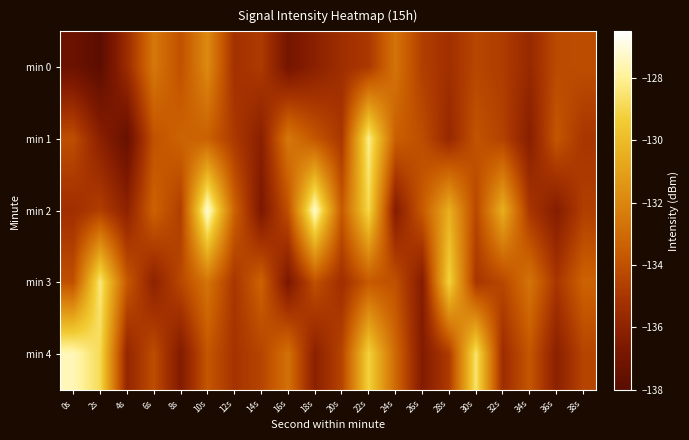

Between 18s and 14s, which is larger?

14s